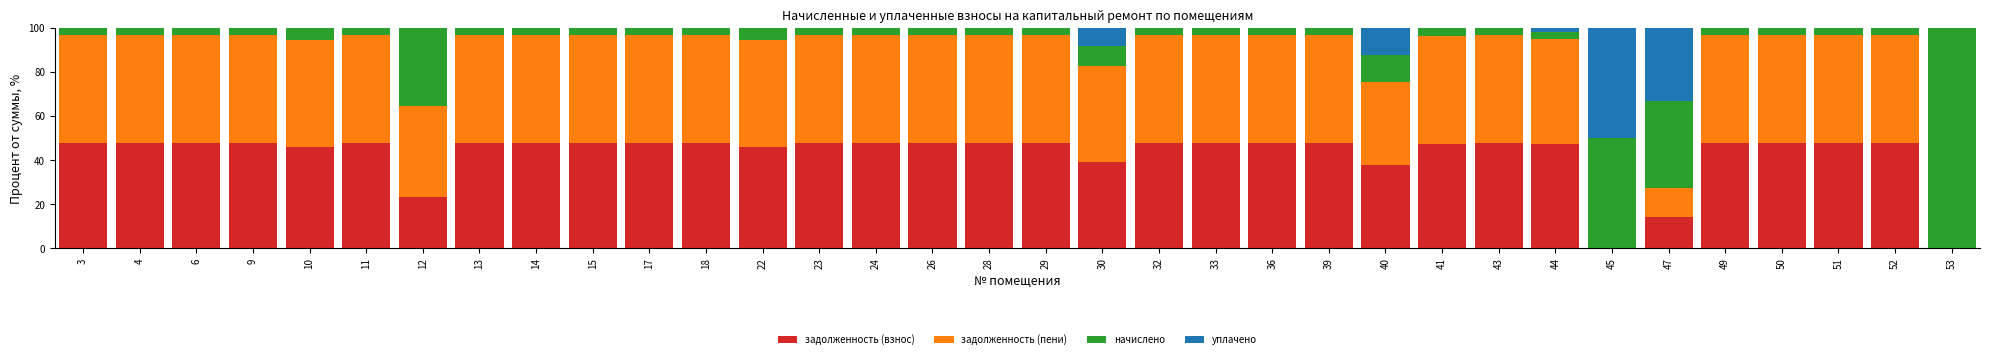

What is the total value across all series at 36?

100.0